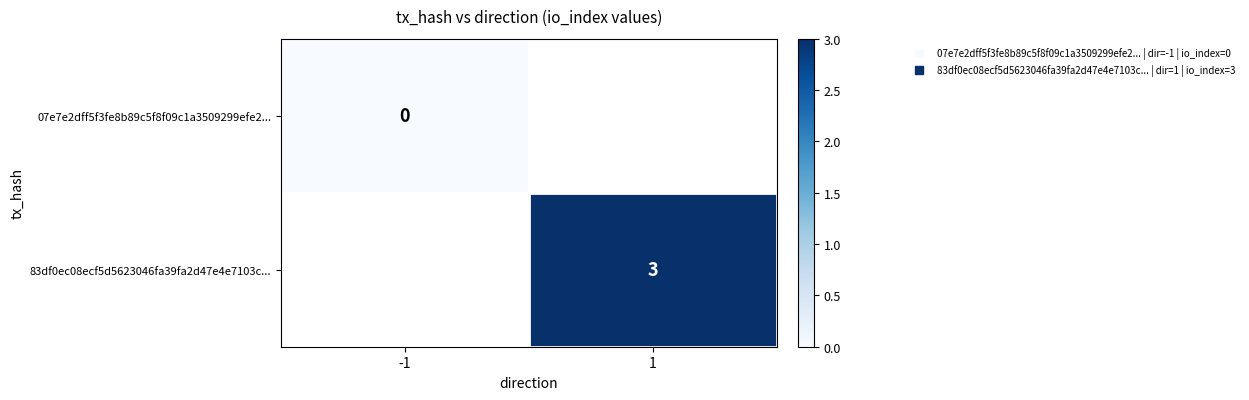

Which category has the lowest value across all series?

-1